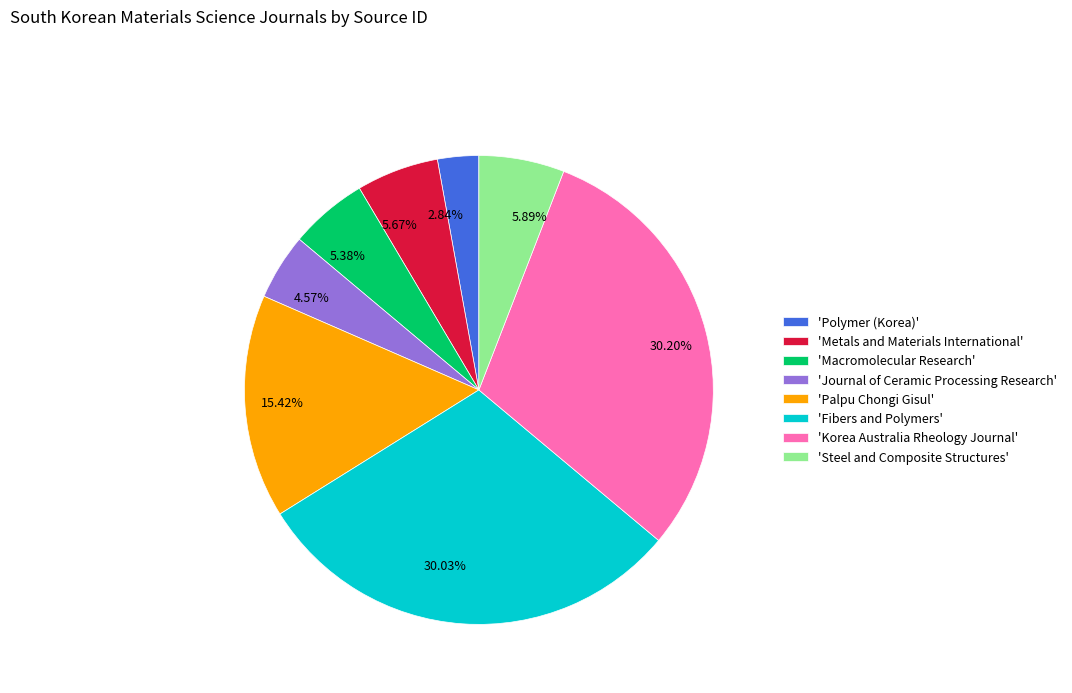

Between 5.89% and 4.57%, which is larger?

5.89%